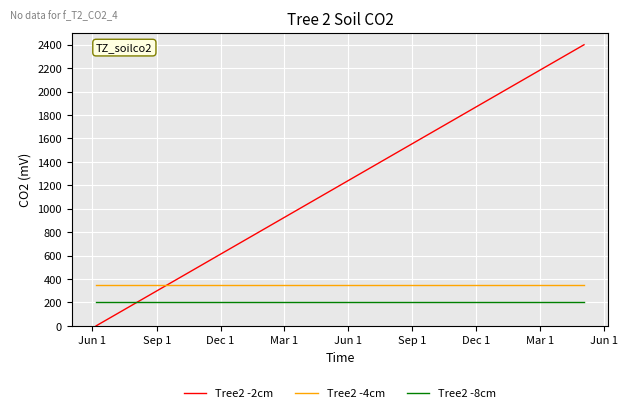

How many lines are shown in the chart?

3